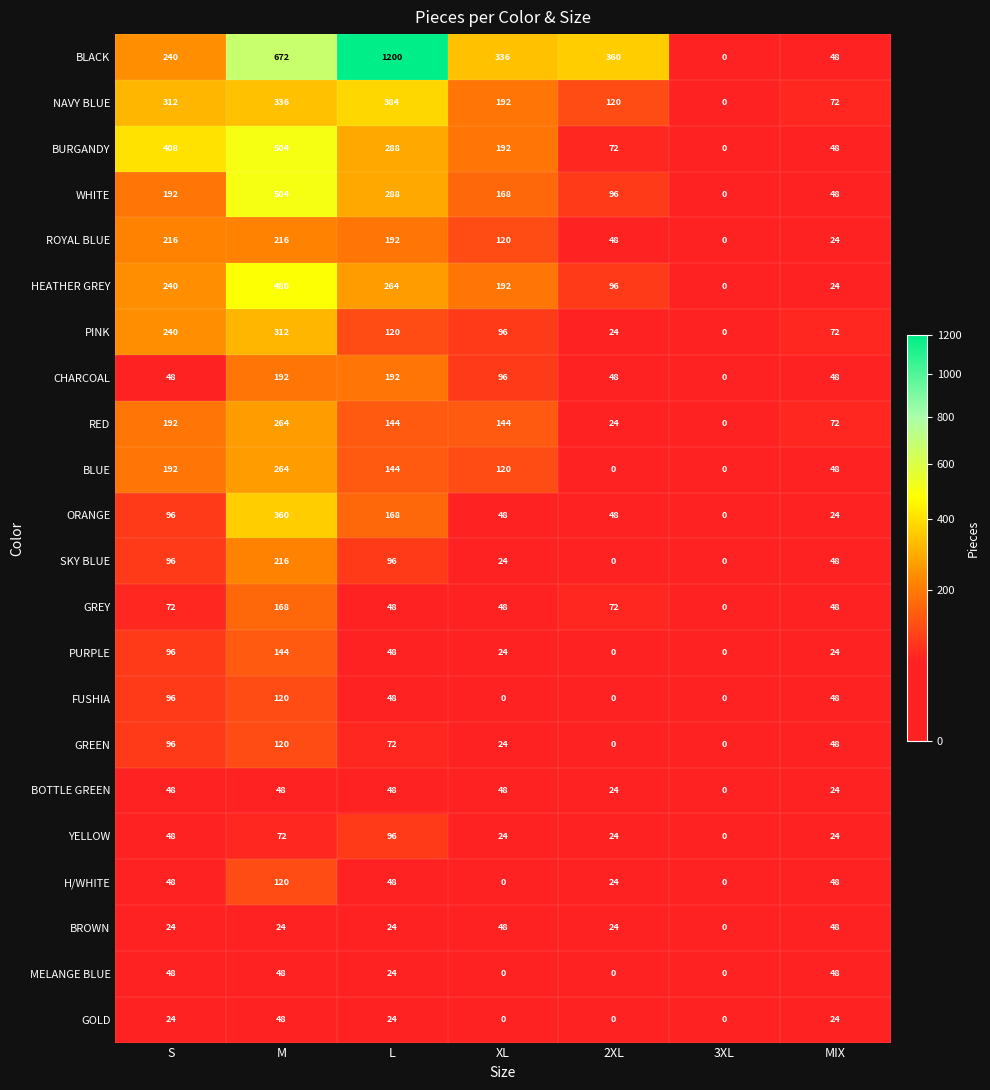

Which series changed the most between S and 2XL?

BURGANDY